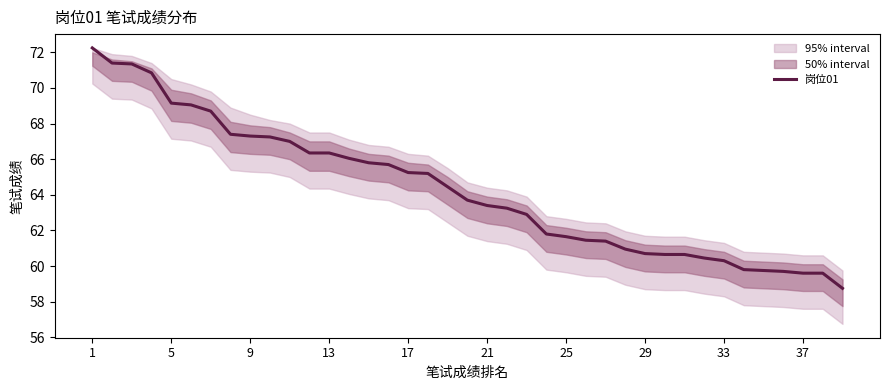

True or false: the data has more than 1 interior local peaks.

False